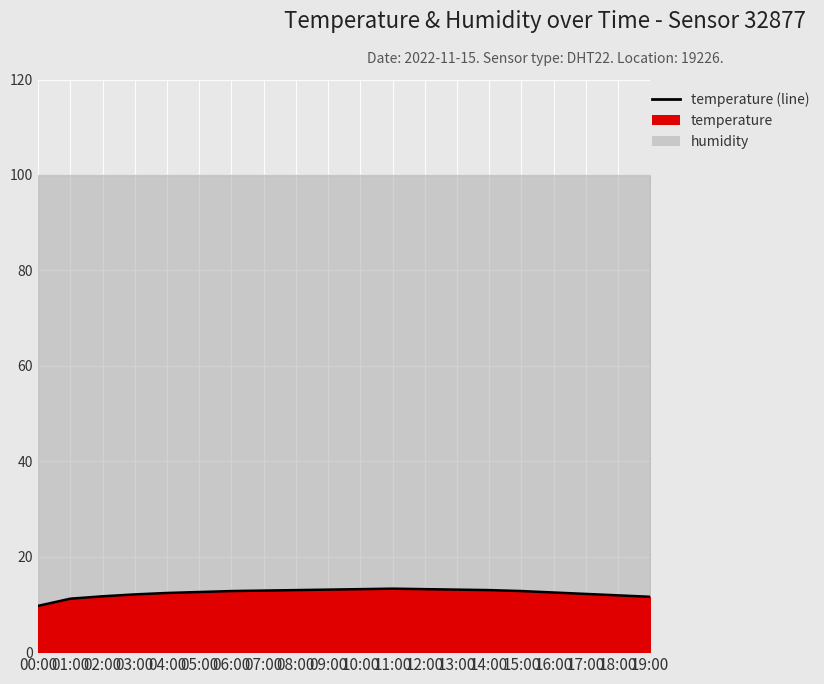

How many data points are less than 12?

5